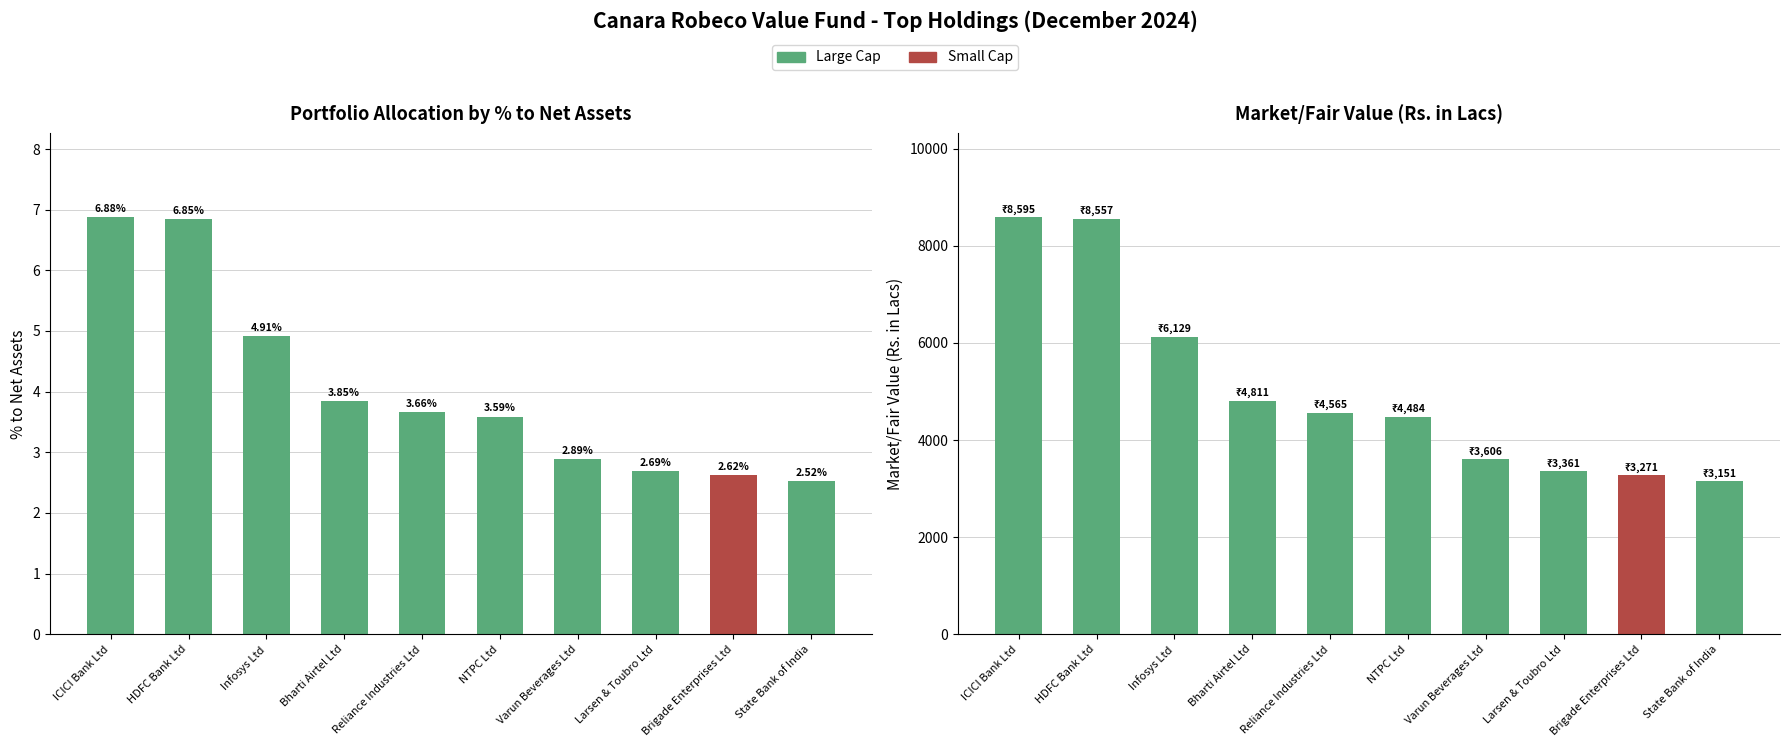

At which category is the sum across all series the highest?

ICICI Bank Ltd